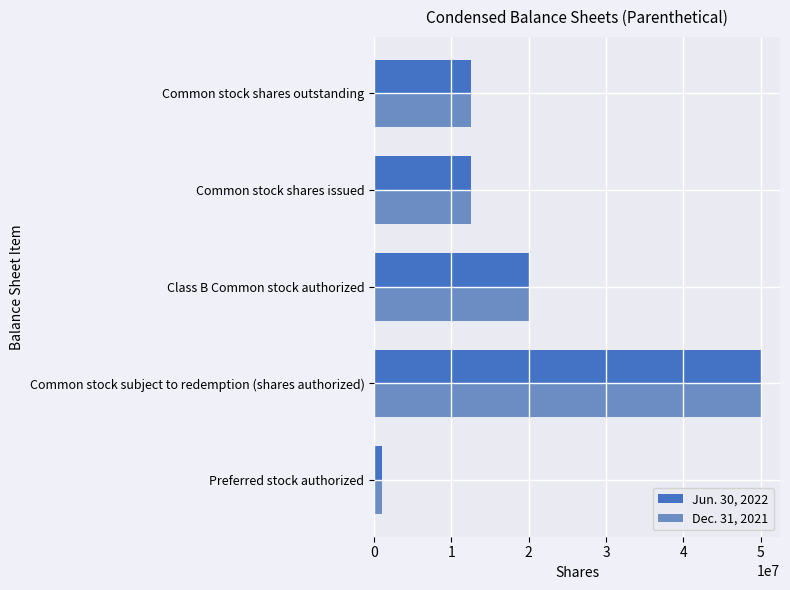

What is the minimum value for Dec. 31, 2021?

1000000